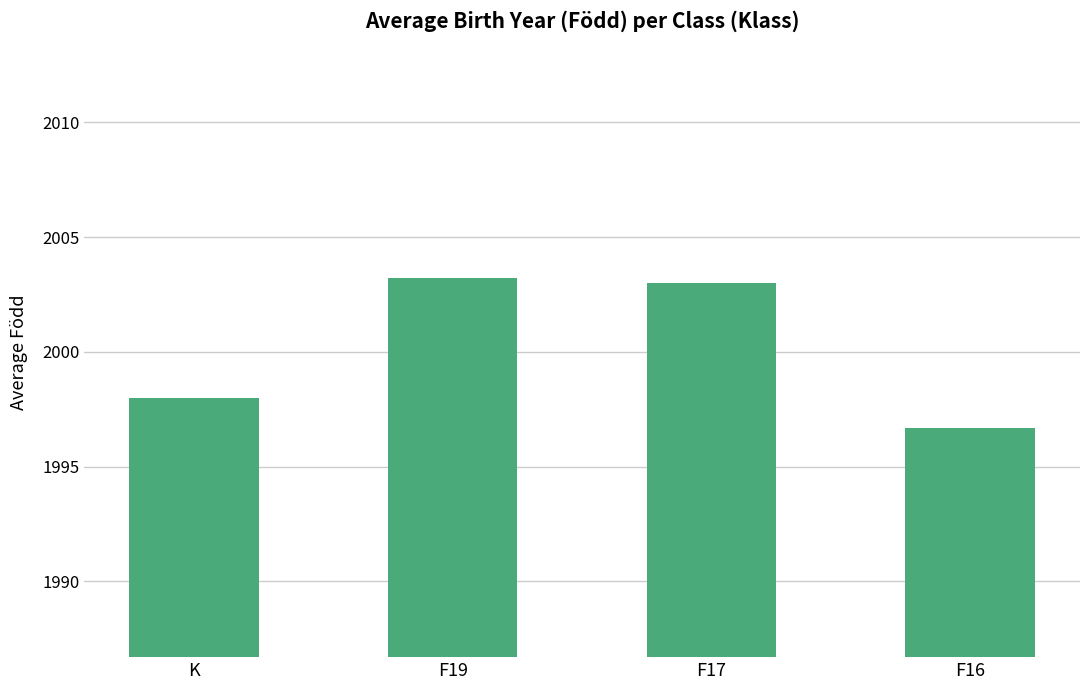

What is the minimum value shown in the chart?

1996.7